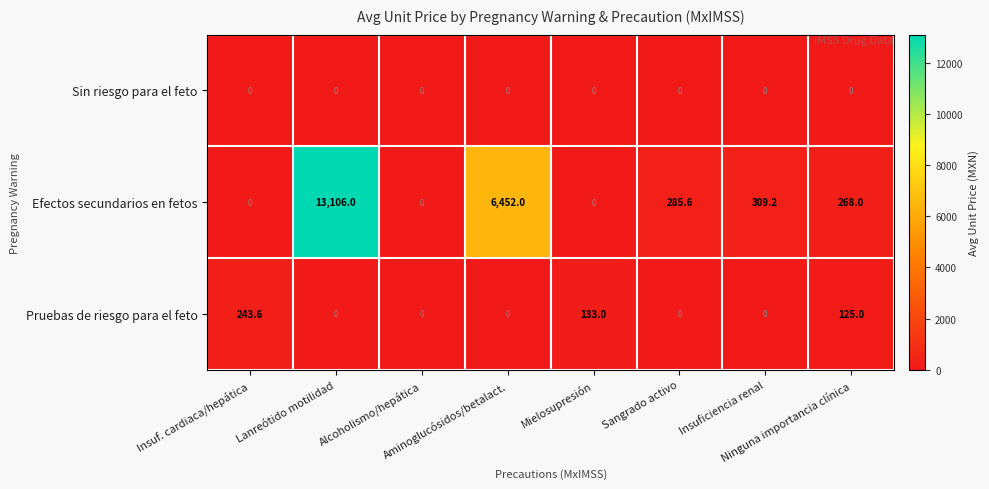

List the series in order of their peak value, lowest first.

Sin riesgo para el feto, Pruebas de riesgo para el feto, Efectos secundarios en fetos